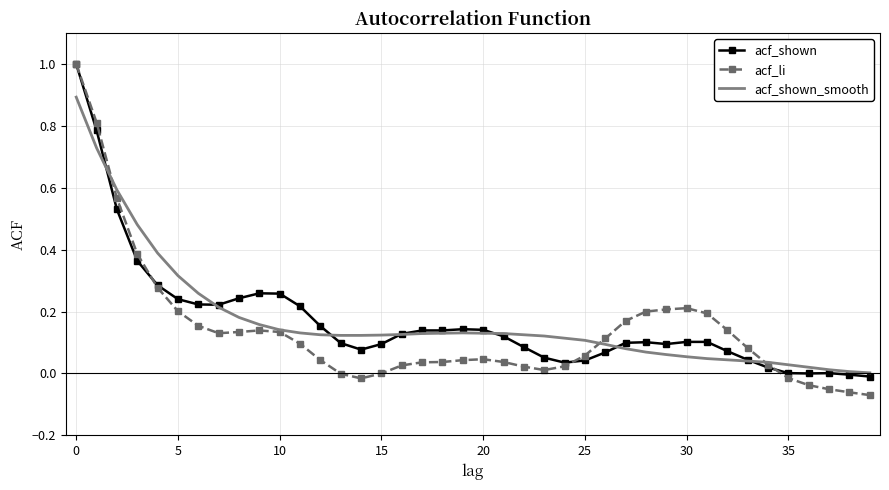

What is the highest value of the acf_li series?

1.0